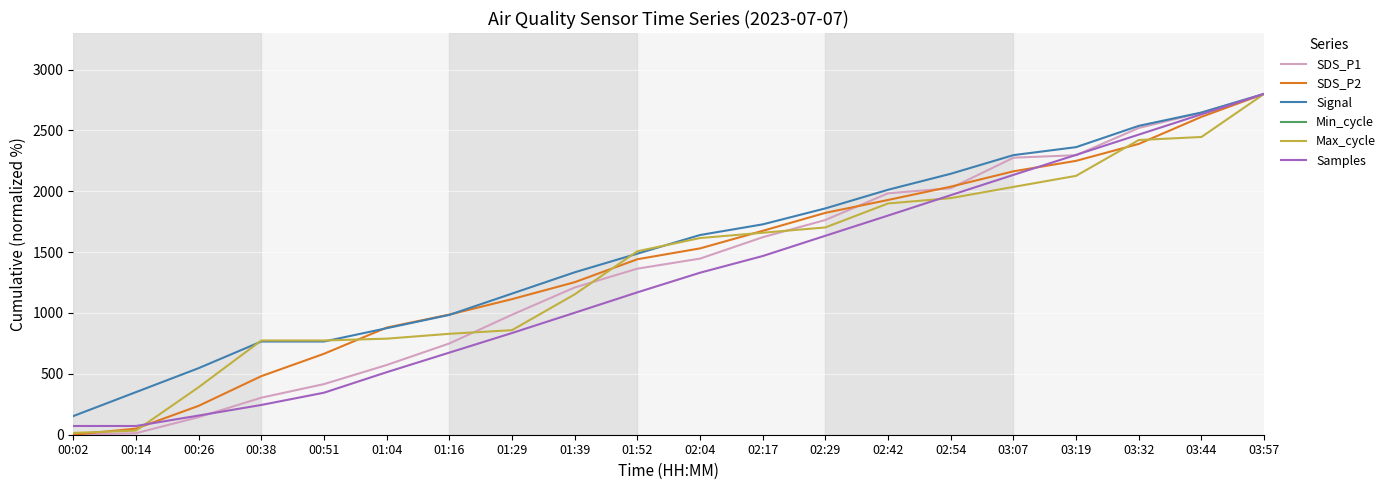

True or false: SDS_P2 and Max_cycle cross at least once.

True